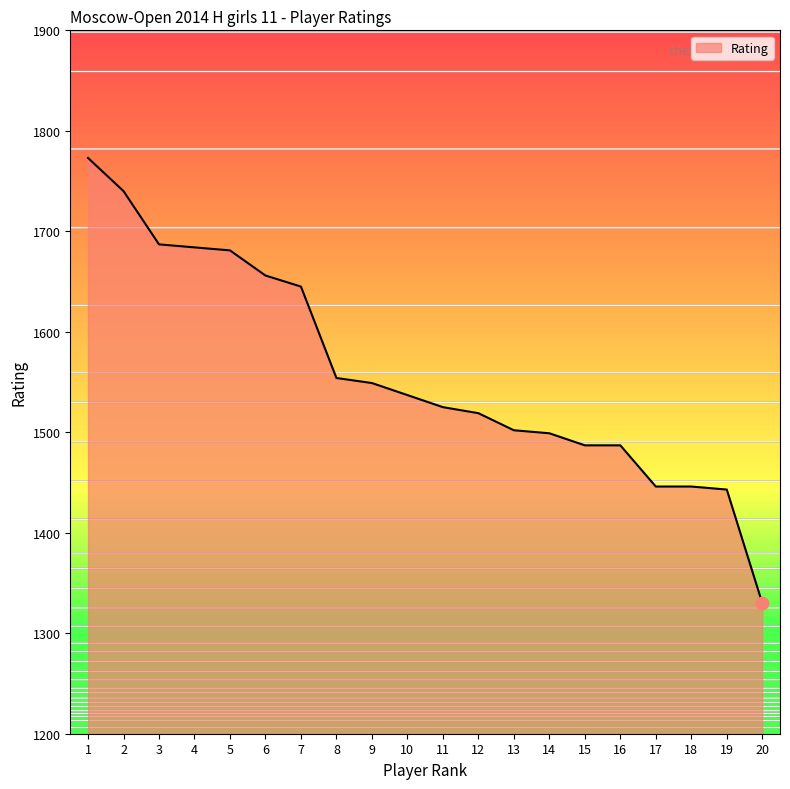

What is the change in value from 6 to 15?

-169